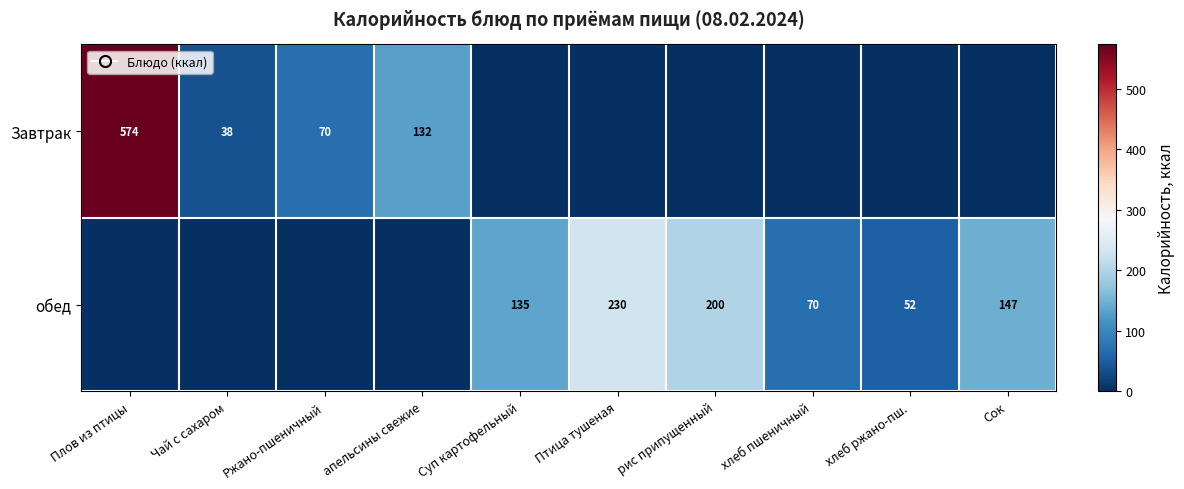

What is the sum of the обед values at Птица тушеная and рис припущенный?

430